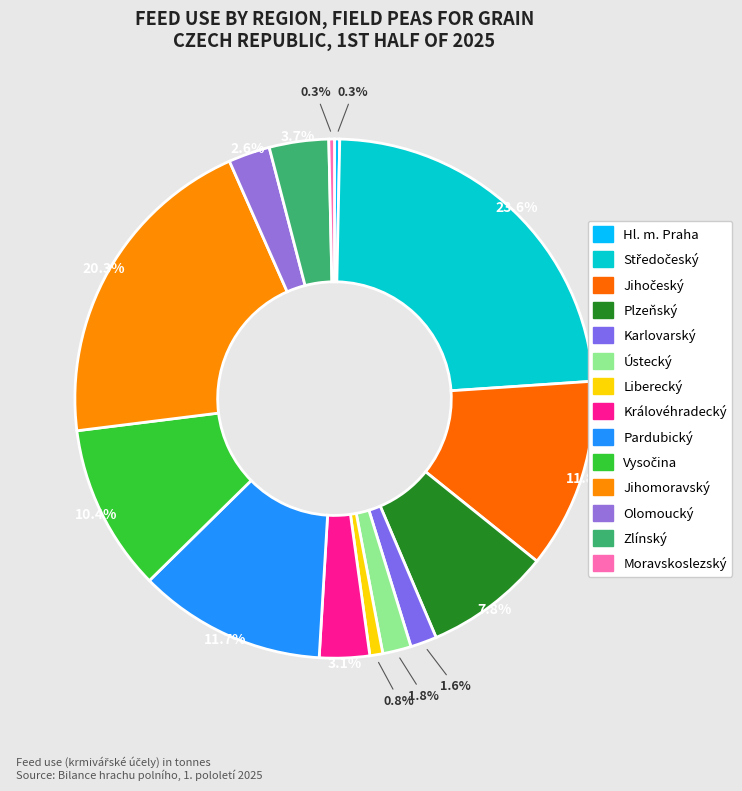

How many segments does this pie chart have?

14